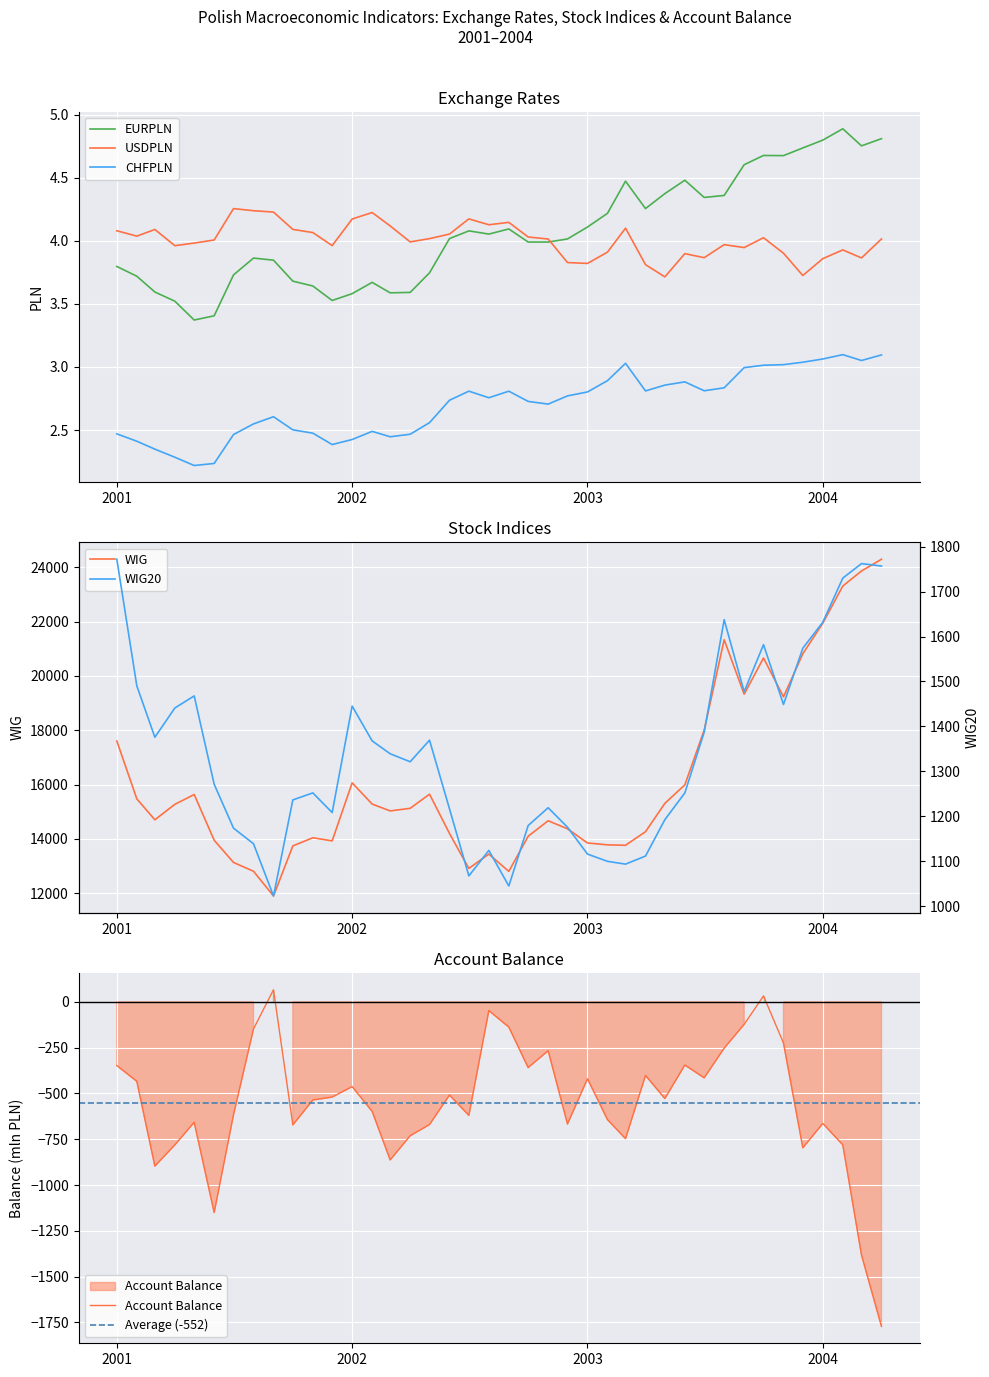

True or false: USDPLN and CHFPLN intersect in this chart.

False